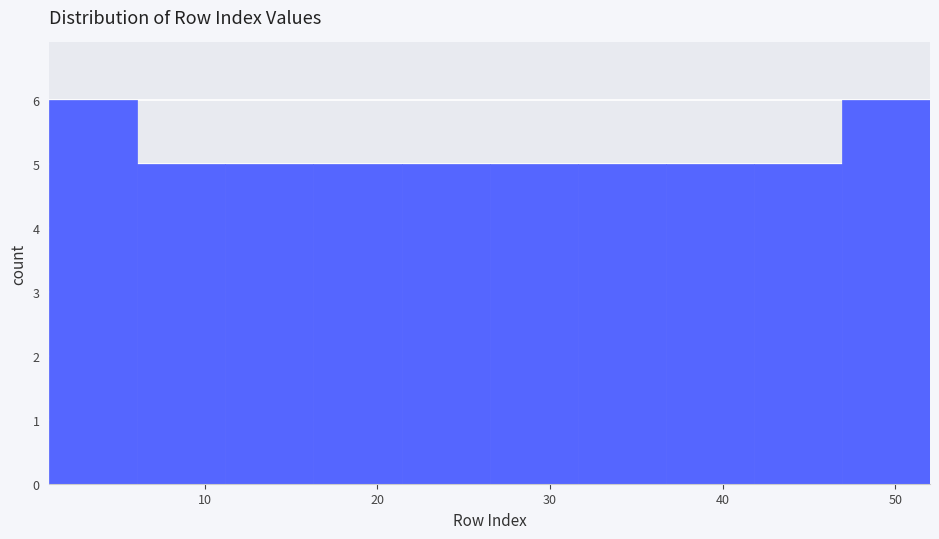

Reading left to right, list every bar in this chart as the range it spans on the x-axis followed by its height. Neither the bar edges nor the heights are printed on the chart, so give them approximately, as read against the axes.

1.0 to 6.1: 6
6.1 to 11.2: 5
11.2 to 16.3: 5
16.3 to 21.4: 5
21.4 to 26.5: 5
26.5 to 31.6: 5
31.6 to 36.7: 5
36.7 to 41.8: 5
41.8 to 46.9: 5
46.9 to 52.0: 6